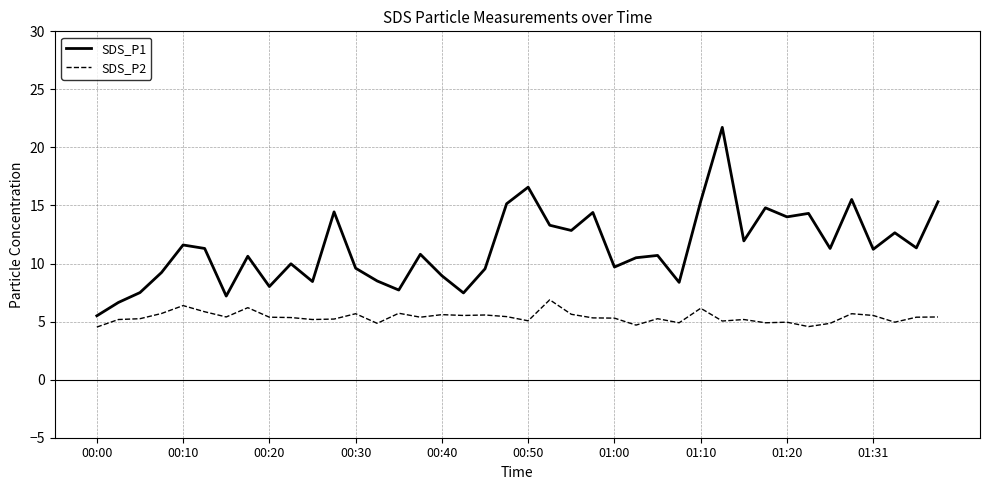

At how many categories does at least one series exceed 17?

1